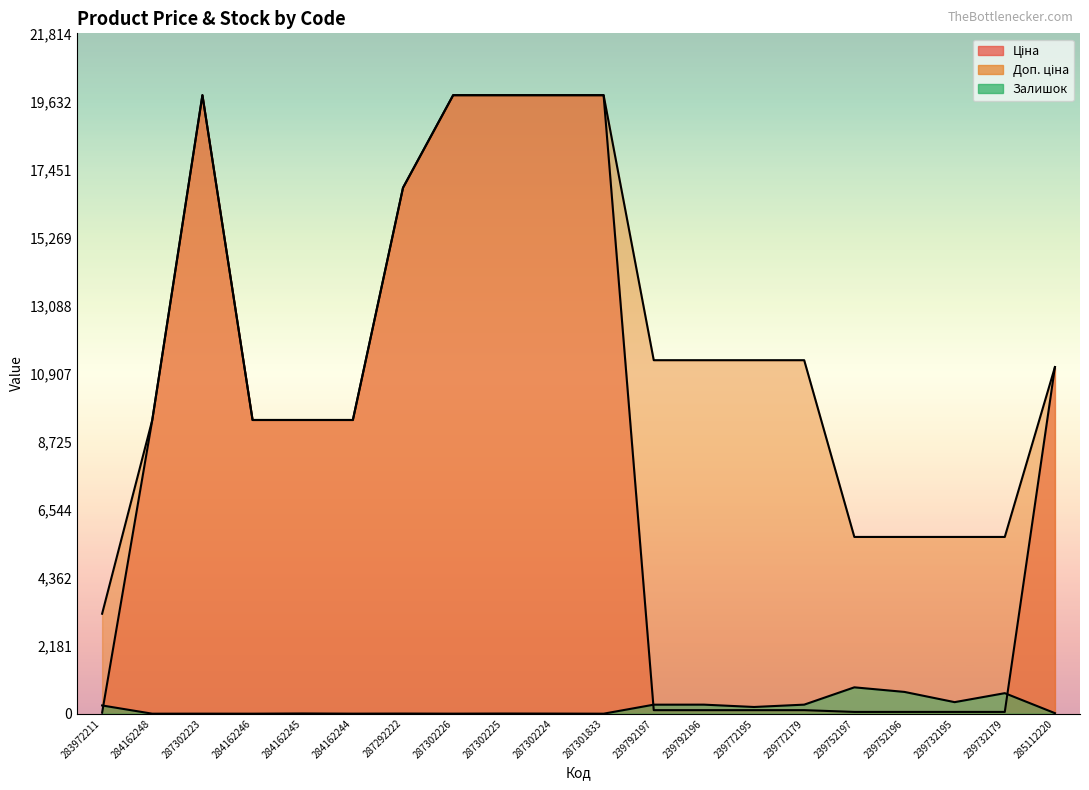

What is the sum of the Доп. ціна values at 284162248 and 239792196?

20750.9